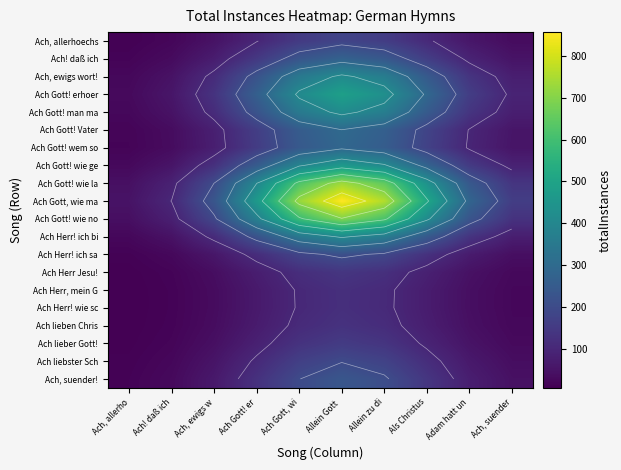

What is the lowest value of the Ach liebster Sch series?

11.6